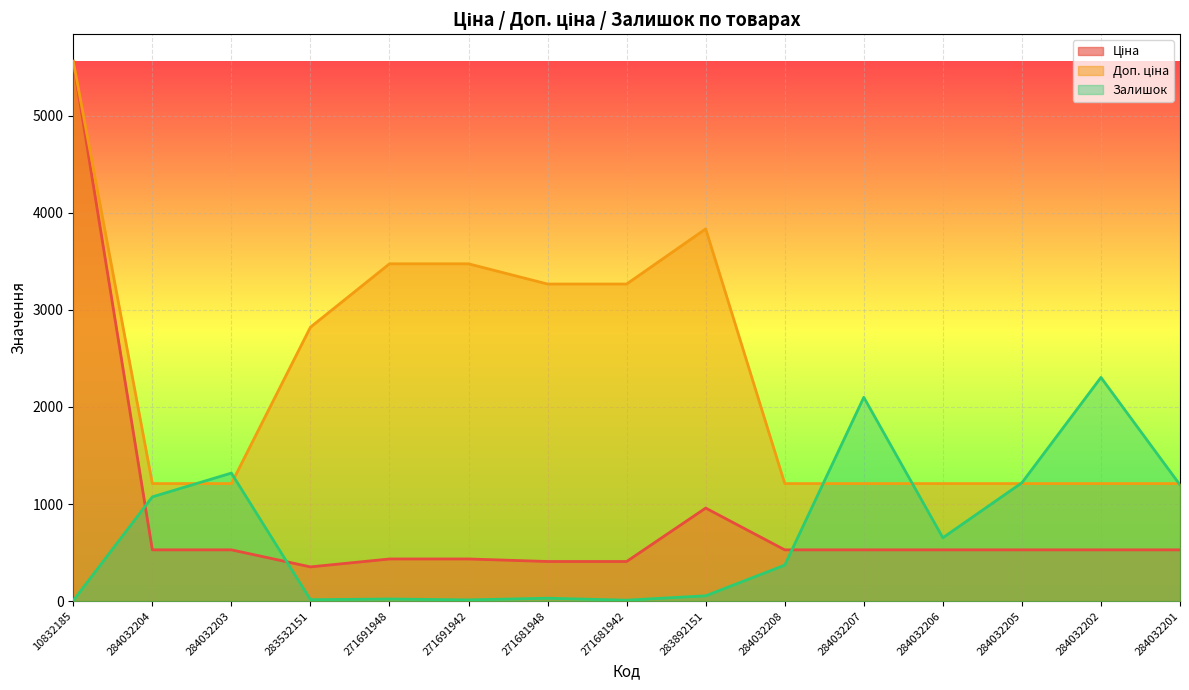

What is the difference between the maximum and minimum values in the Залишок series?

2298.0